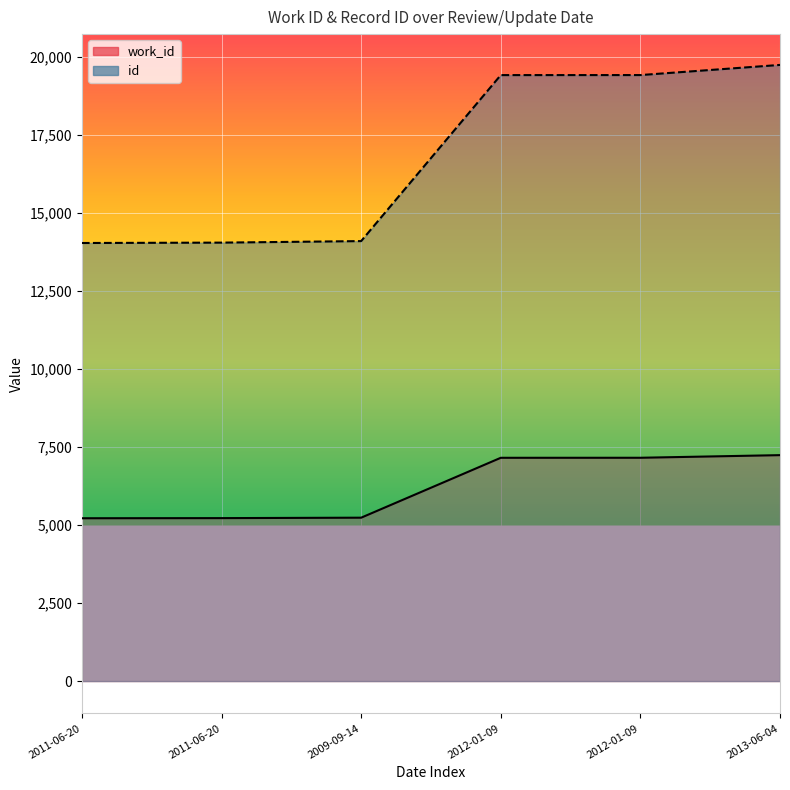

Does the chart display data point markers on the line(s)?

No